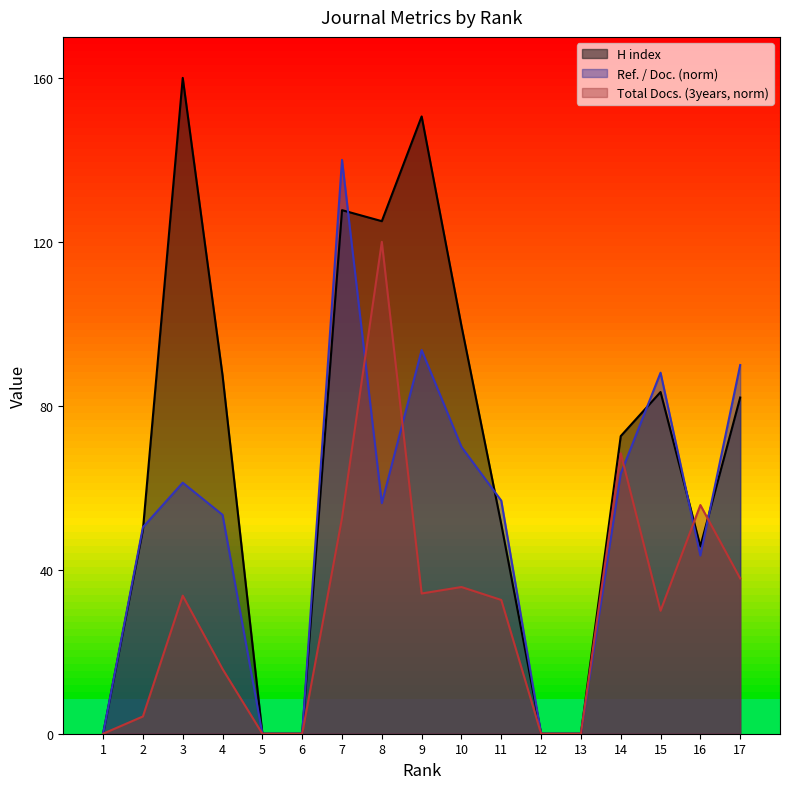

Where is the first local maximum for Ref. / Doc.?

3